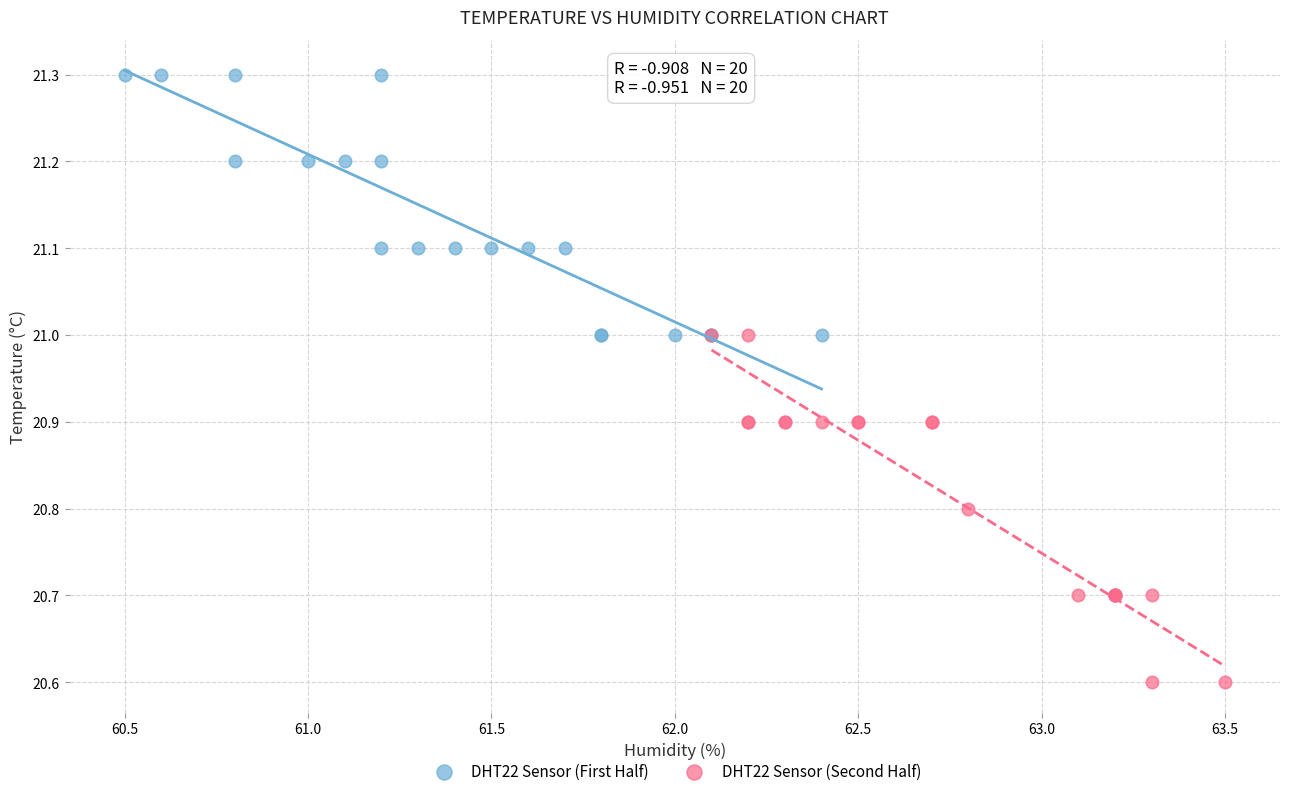

Which series reaches the maximum Y coordinate?

DHT22 Sensor (First Half)